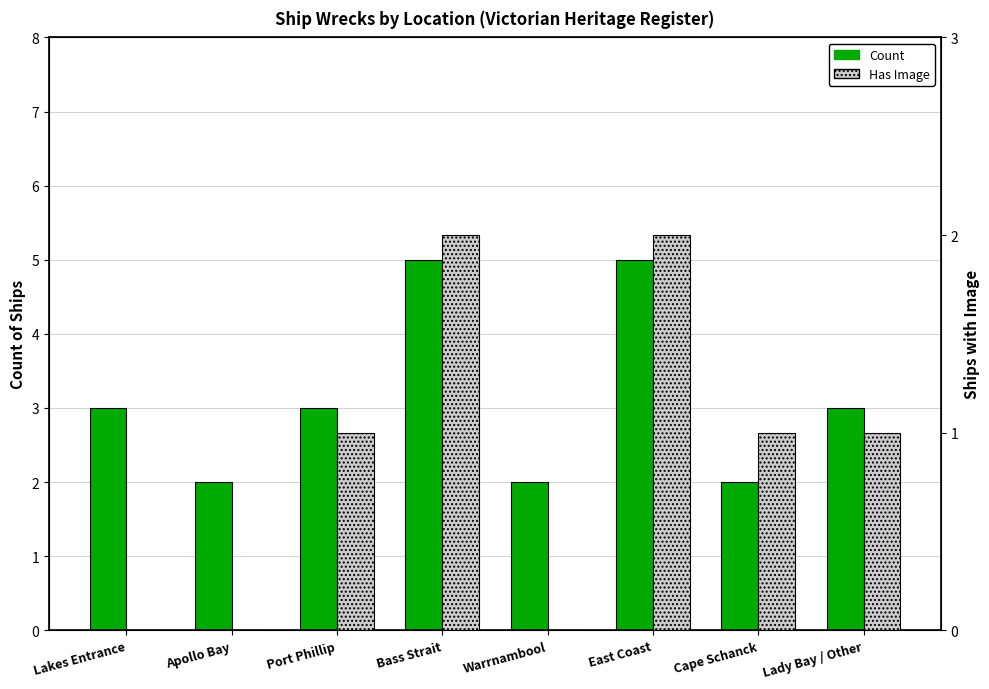

What position from the left is Apollo Bay?

2